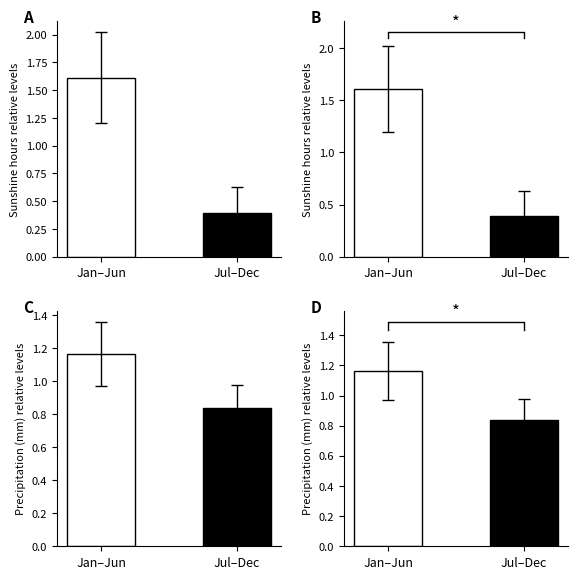

What is the approximate value of D at Jul–Dec?

0.8